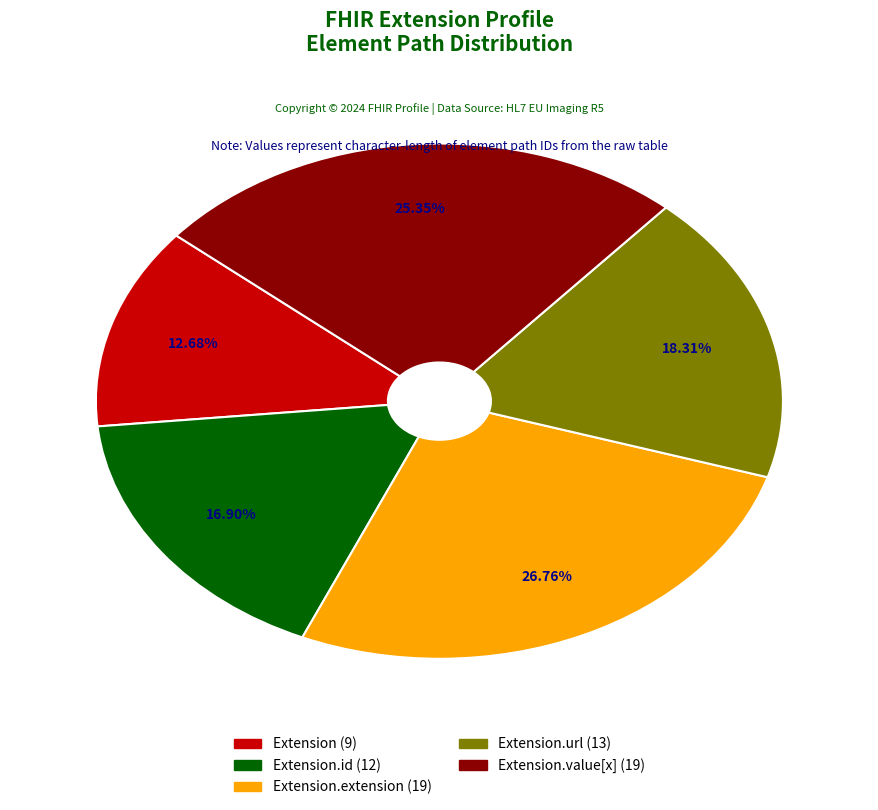

Is there a majority slice in this chart?

No